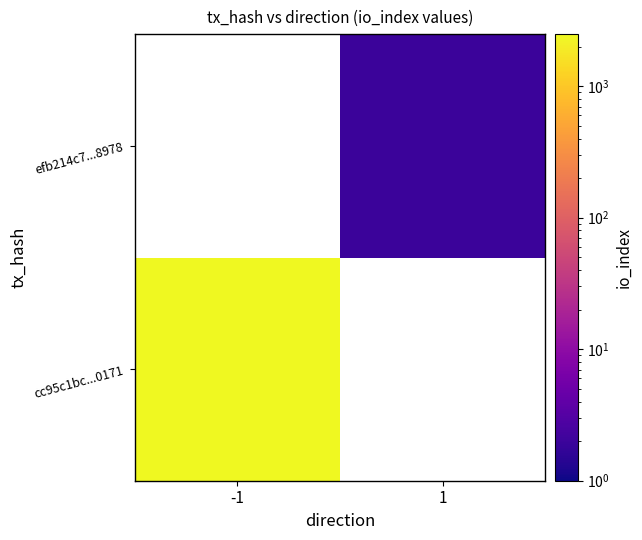

Between 1 and -1, which is larger?

-1